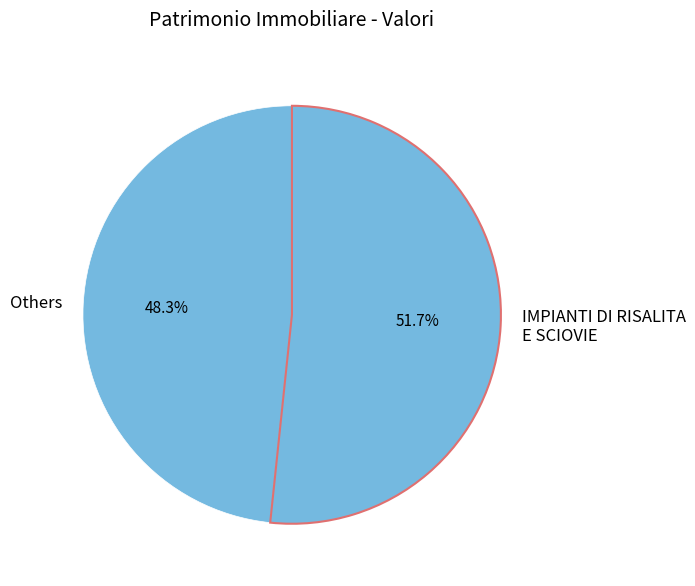

What is the smallest slice in the pie chart?

Others